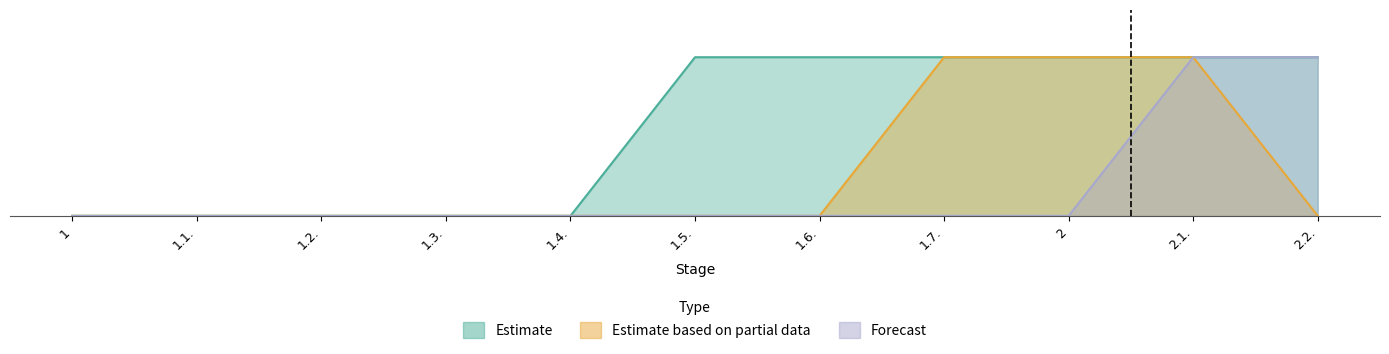

True or false: Forecast and Estimate based on partial data intersect in this chart.

False